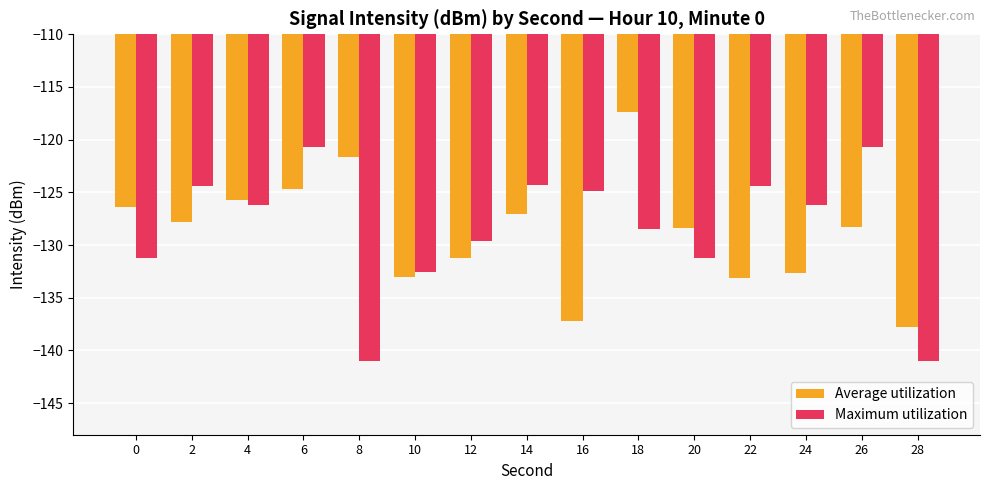

What is the value of the Maximum utilization bar at the 2nd from the left?

-124.4